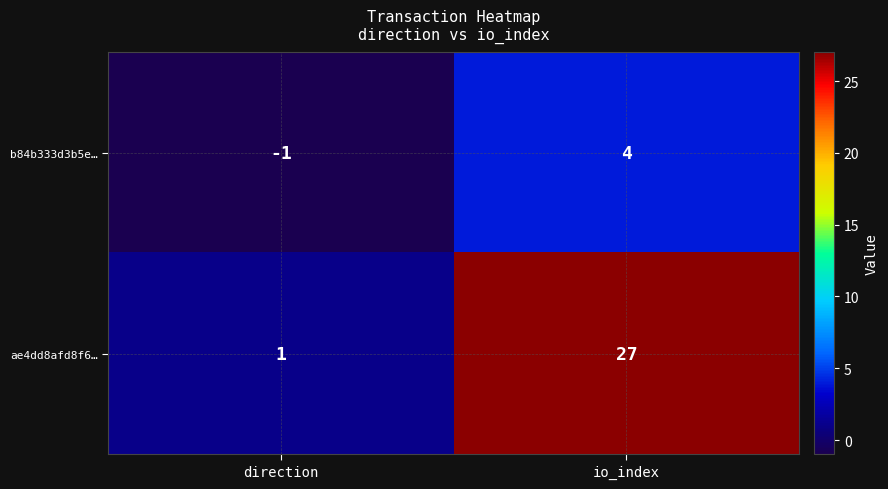

The value of ae4dd8afd8f6… at direction is 2. True or false?

False